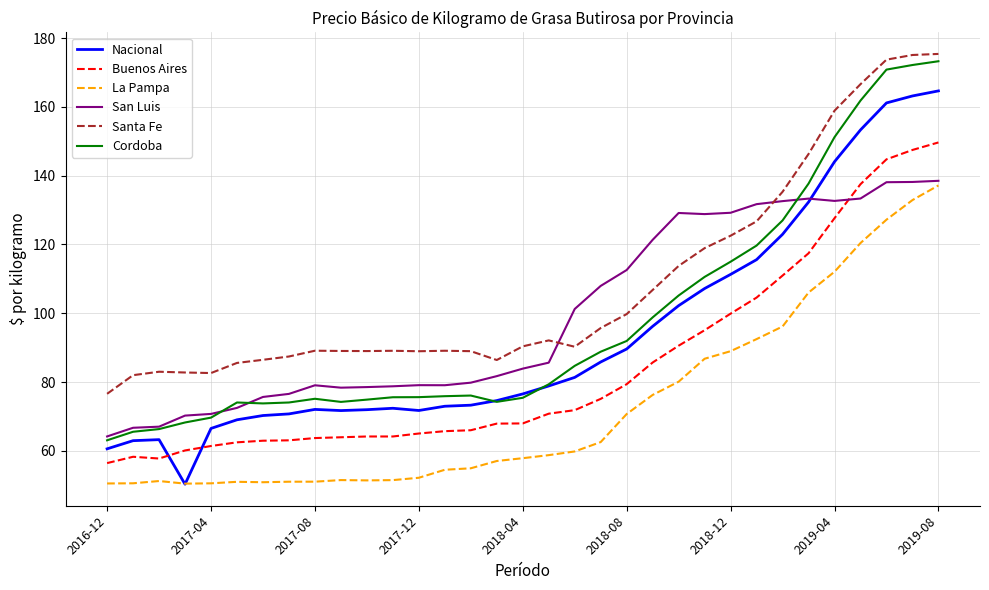

True or false: Buenos Aires and Nacional cross at least once.

True